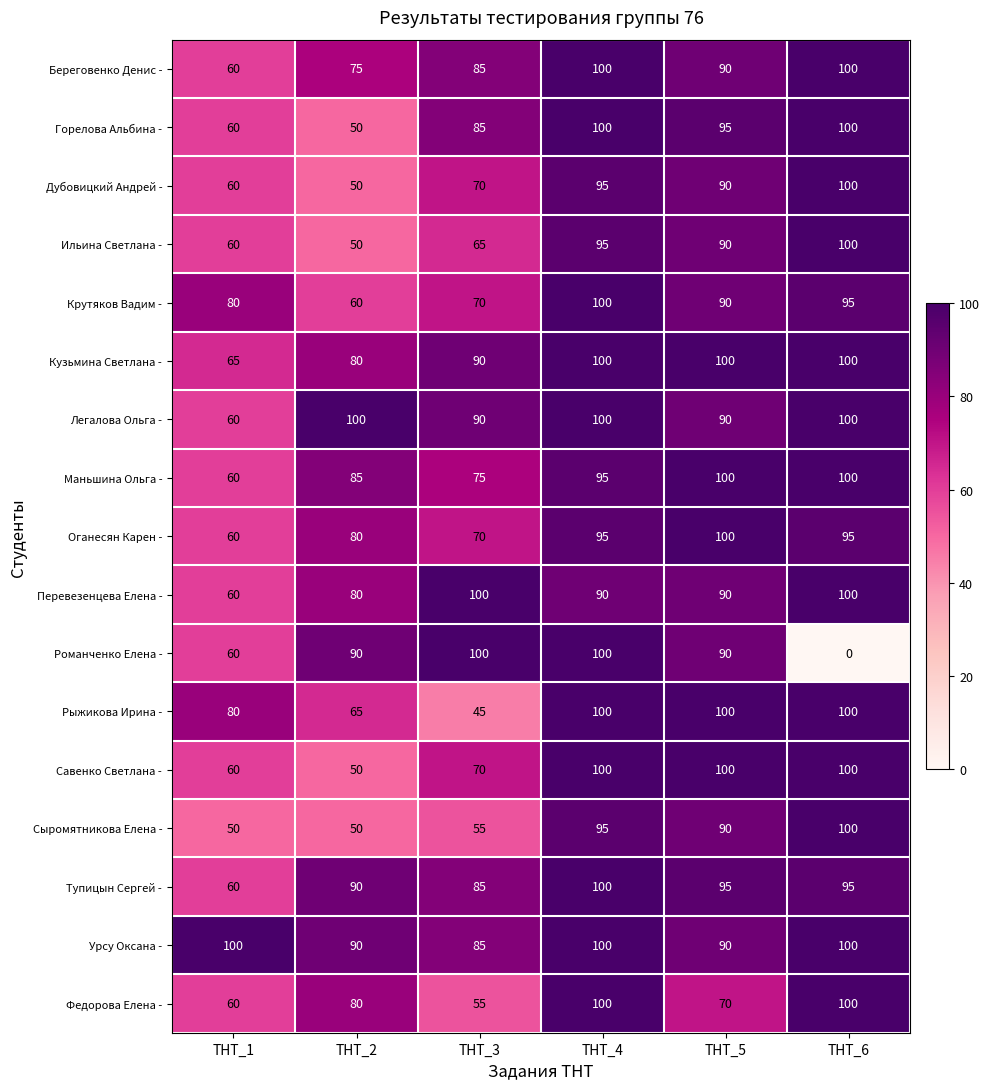

Is it true that Федорова Елена - equals 60 at ТНТ_1?

True